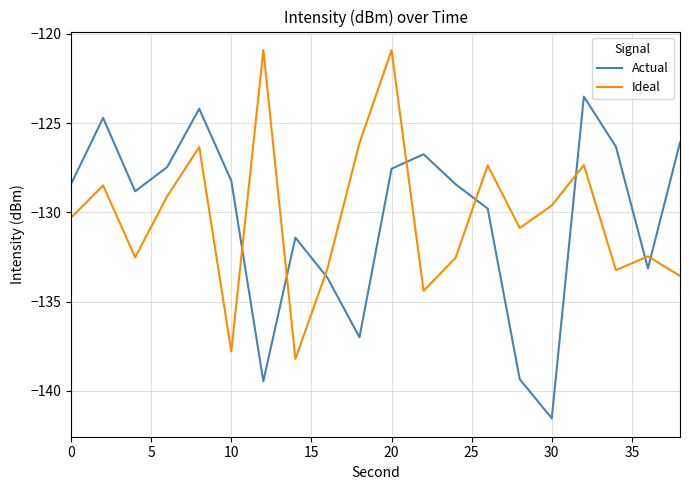

How many intersections are there between Actual and Ideal?

8